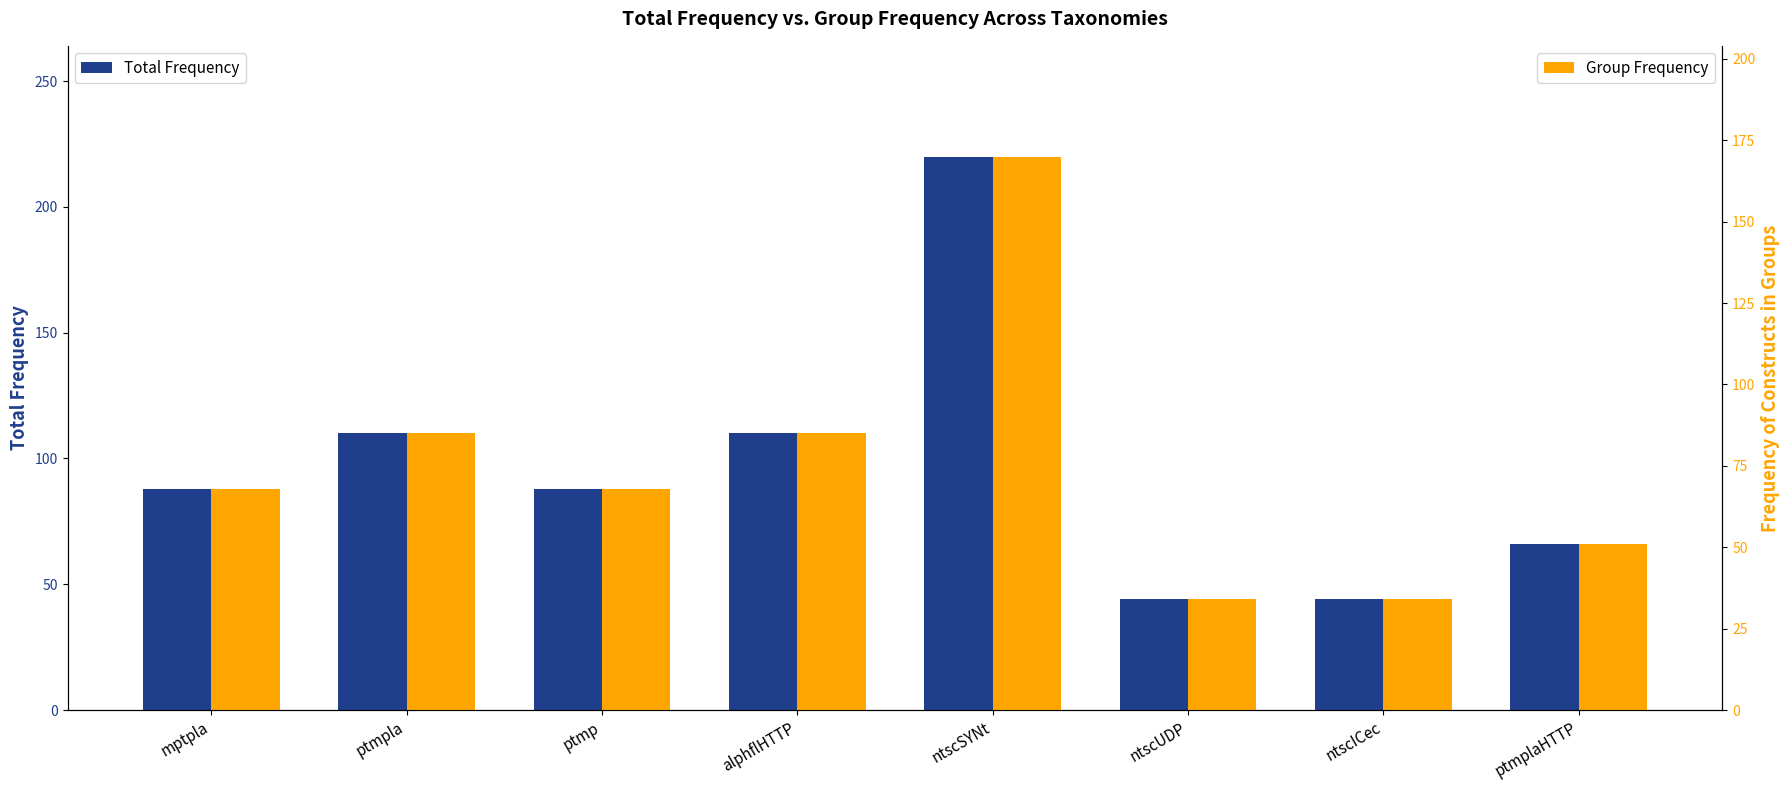

What are all the series names shown in the legend?

Total Frequency, Group Frequency